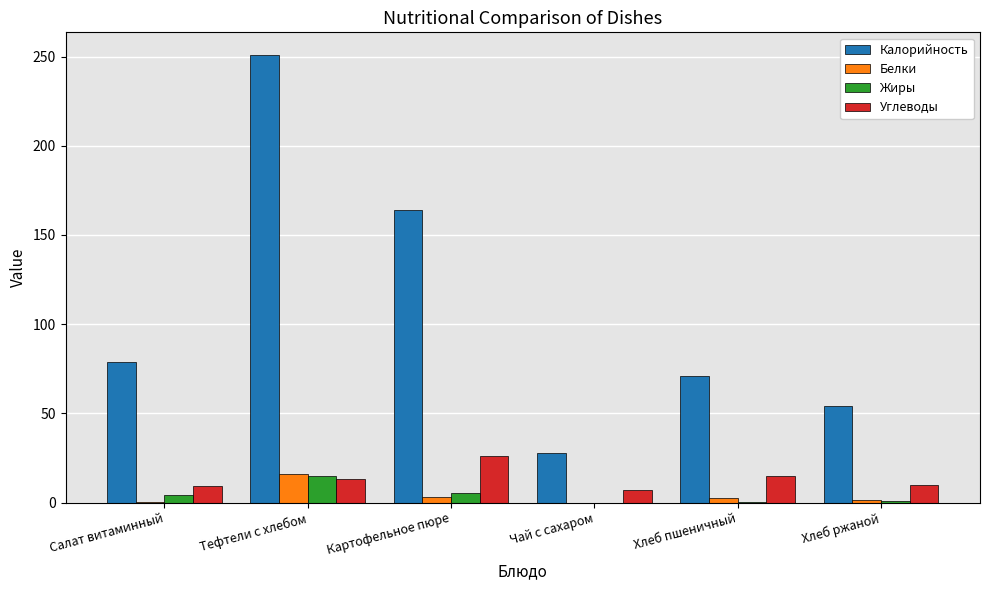

What is the highest value of the Жиры series?

15.0